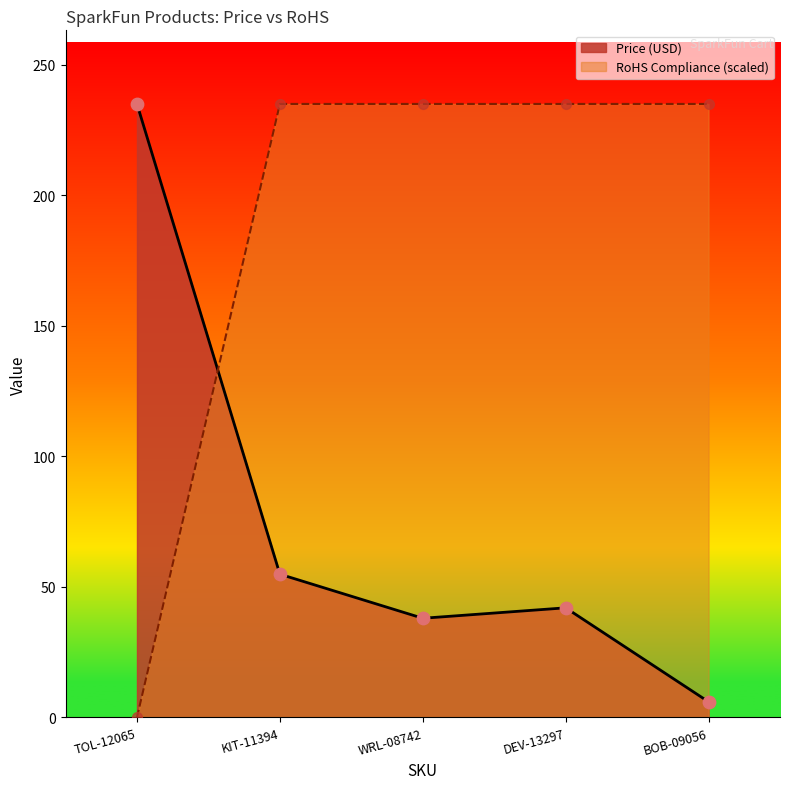

Which series reaches the maximum Y coordinate?

Price (USD)